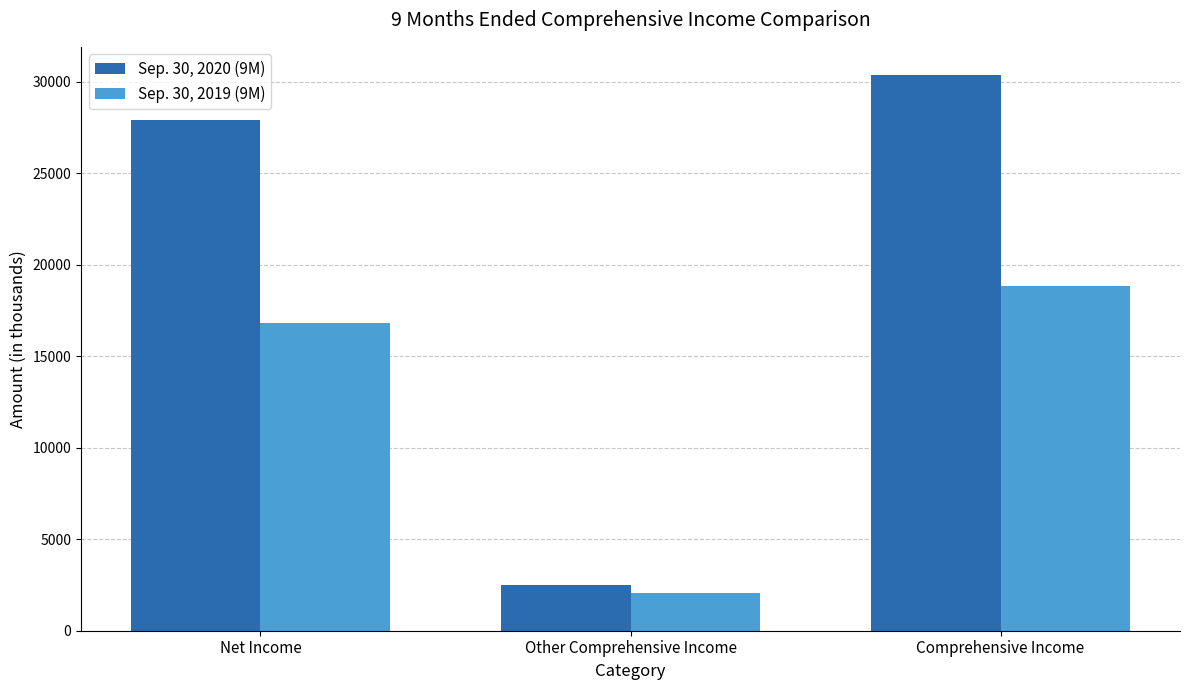

At Comprehensive Income, list the series in order from smallest to largest.

Sep. 30, 2019 (9M), Sep. 30, 2020 (9M)